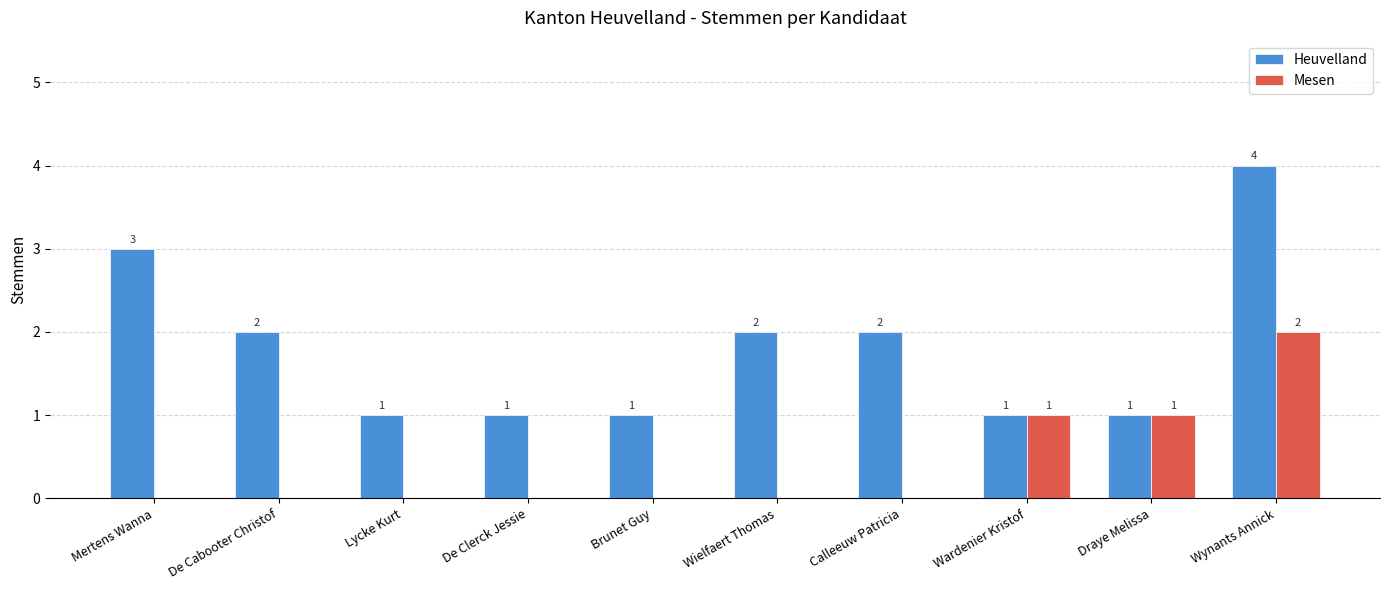

The Heuvelland series shows 2 at Calleeuw Patricia. True or false?

True